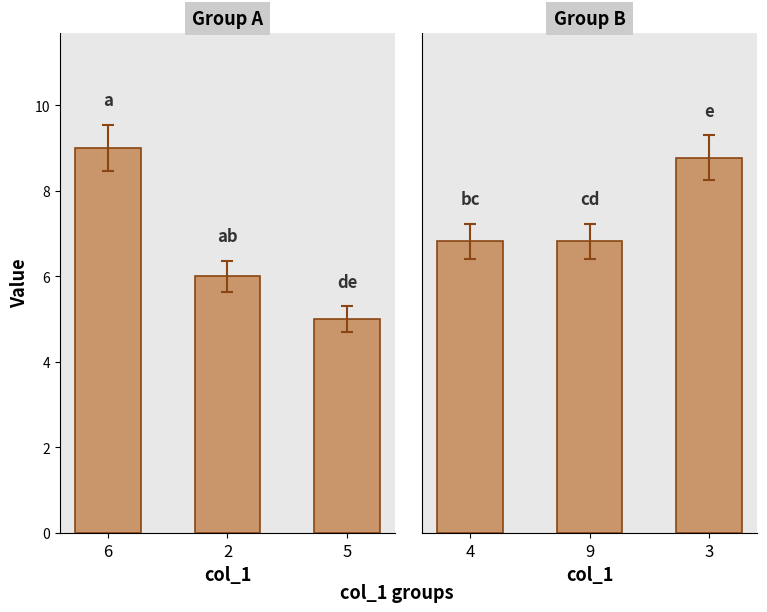

True or false: col_5 has a value of 2 at 5.

False